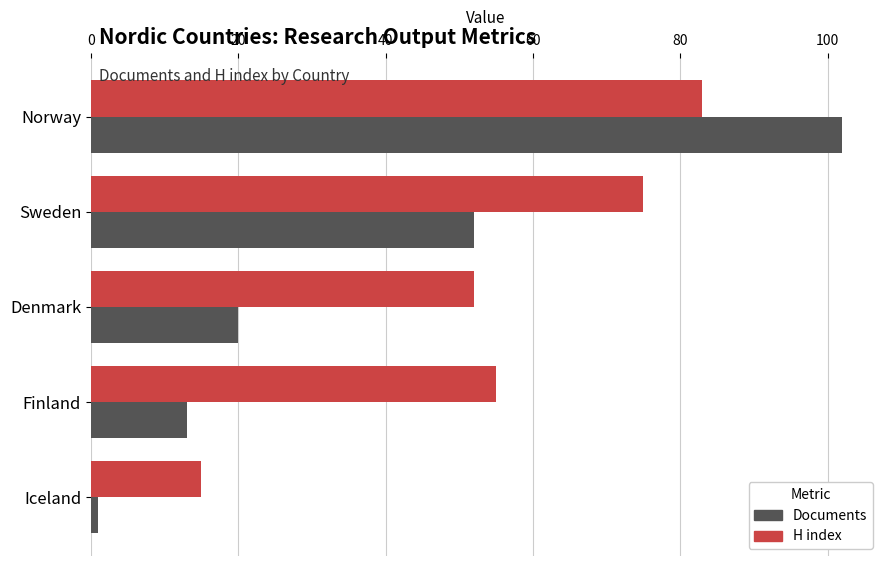

What are all the series names shown in the legend?

Documents, H index